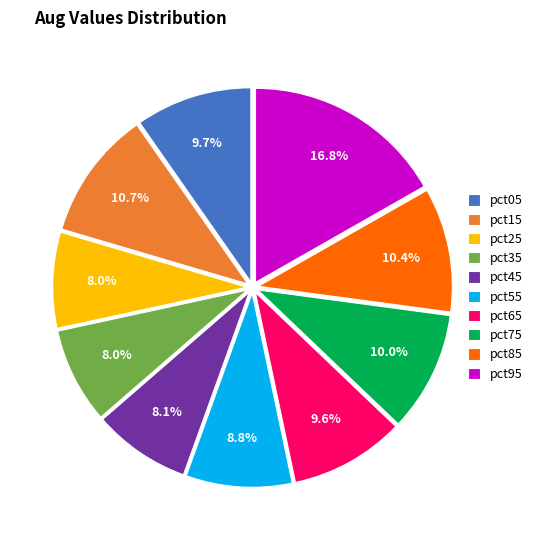

To the nearest percent, what portion does pct75 represent?

10%